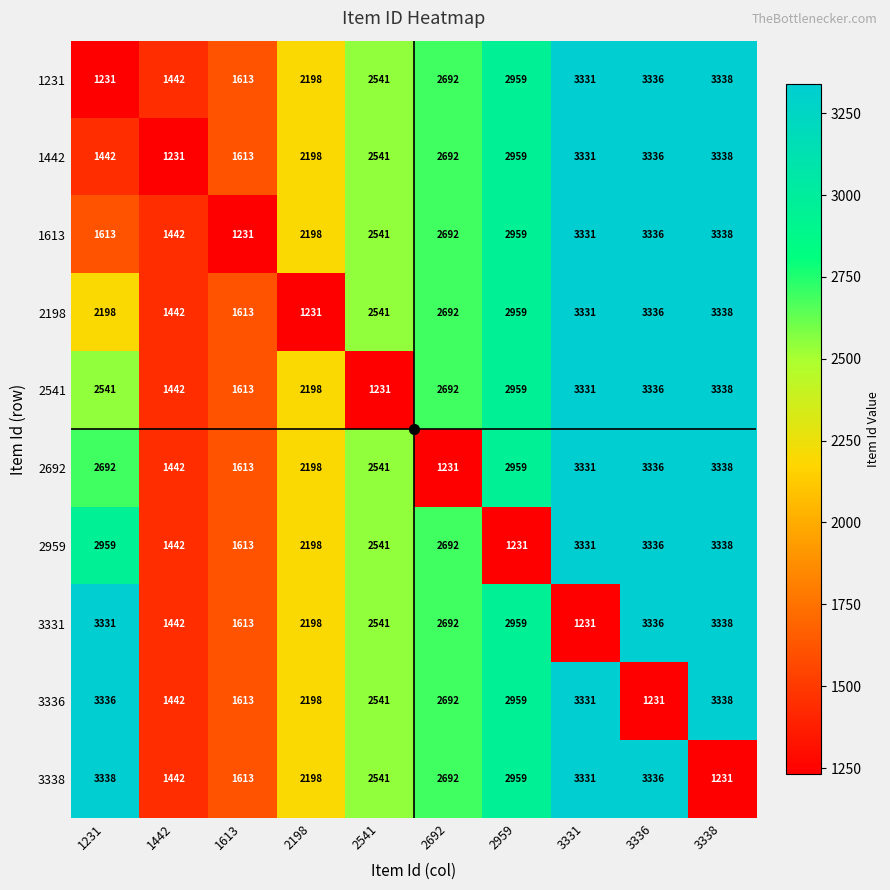

Between 1231 and 1613, which series saw the biggest shift?

3338